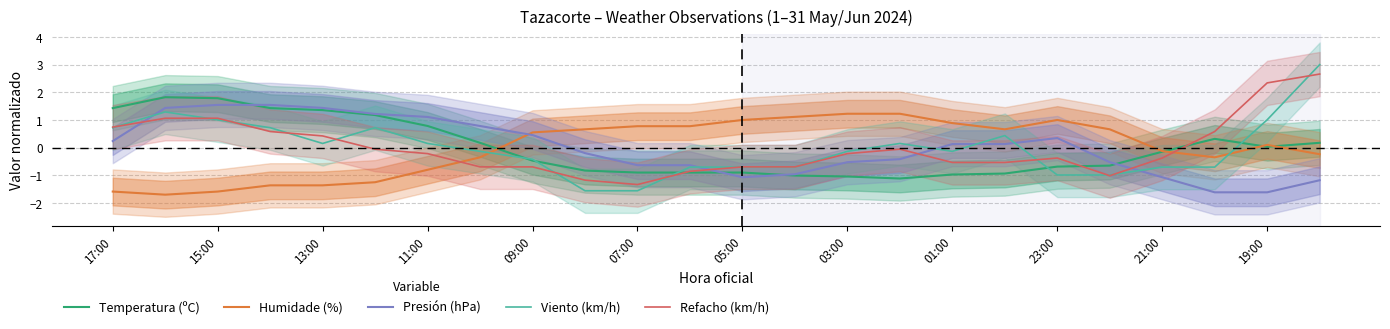

True or false: Refacho (km/h) has a value of -0.7 at 05:00.

True